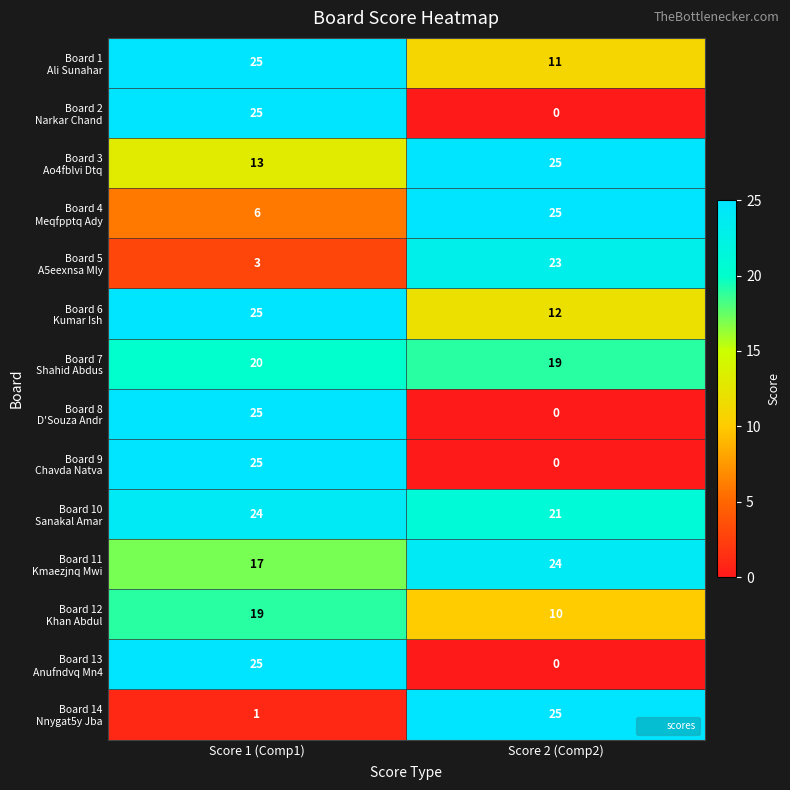

What is the total value across all series at Score 2 (Comp2)?

195